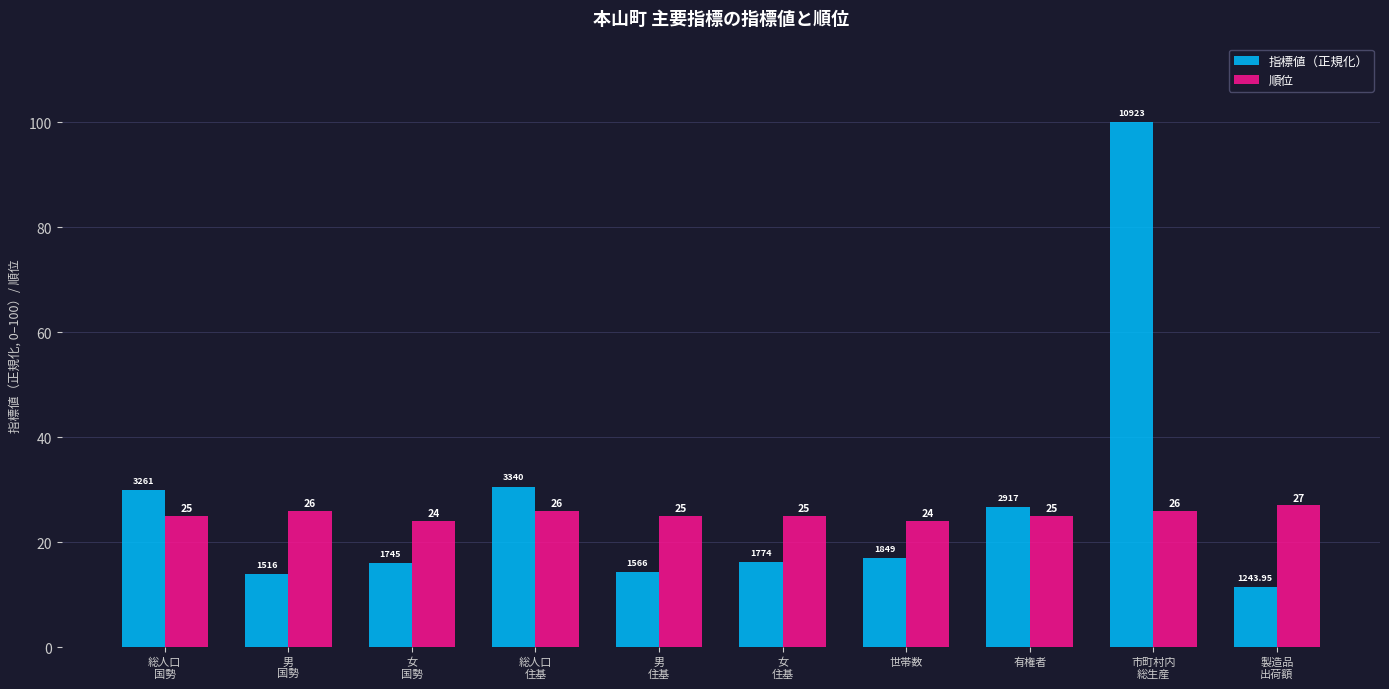

At which label is 指標値（正規化） closest to 55?

総人口
住基